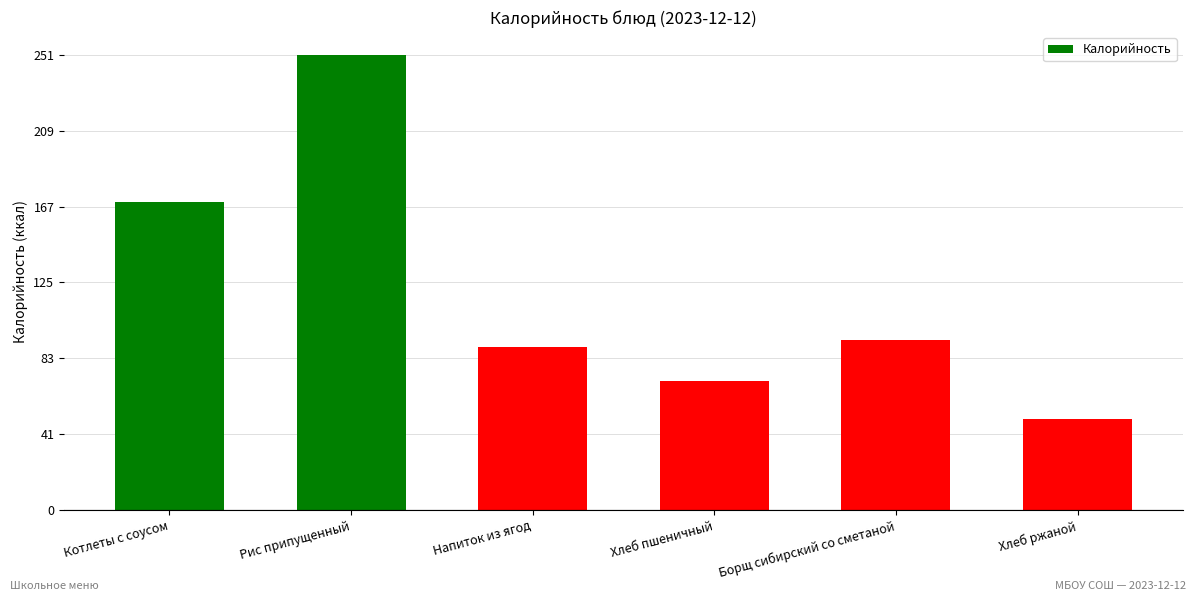

Which label corresponds to the largest value in the chart?

Рис припущенный